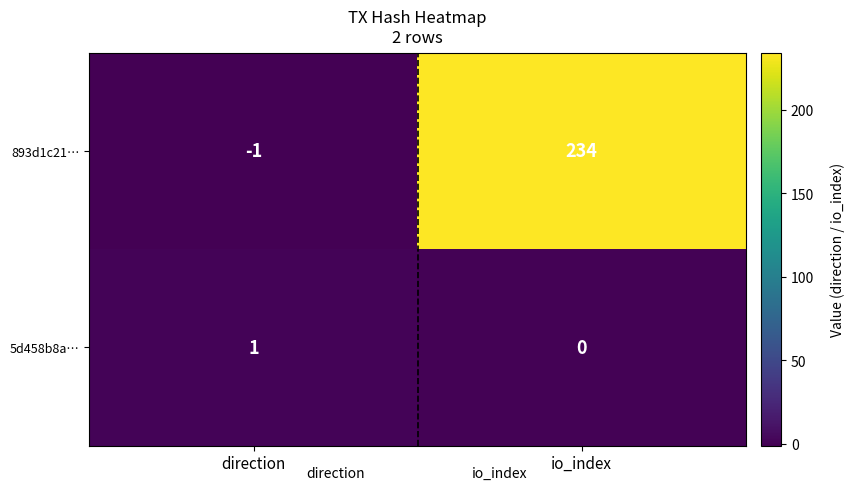

Between direction and io_index, which series saw the biggest shift?

893d1c21…